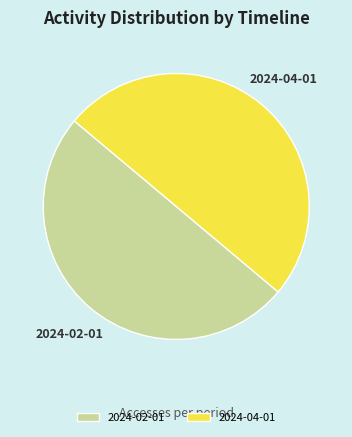

Is it true that 2024-04-01 is 40% of the pie?

False